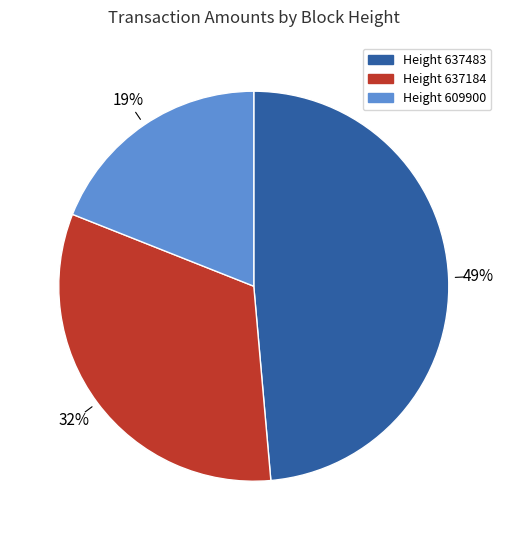

To the nearest percent, what is the average slice percentage?

33%